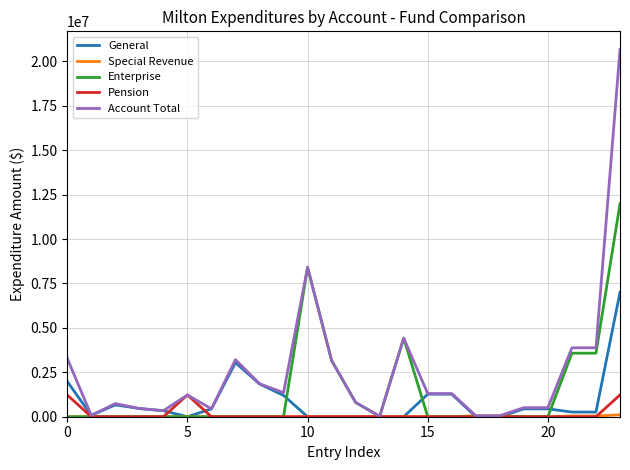

What is the maximum value for General?

7002837